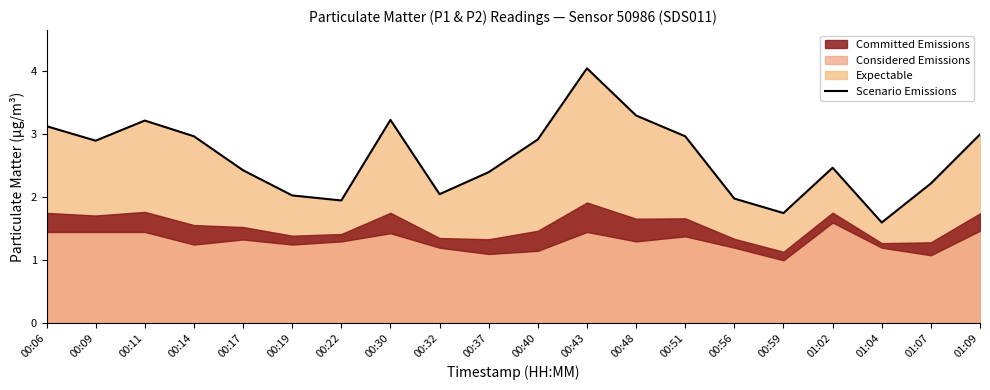

What is the greatest value displayed?

4.0